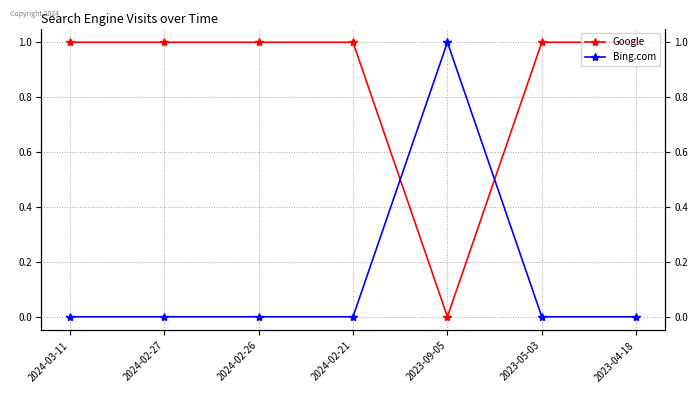

How many values in the Bing.com series exceed 0?

1